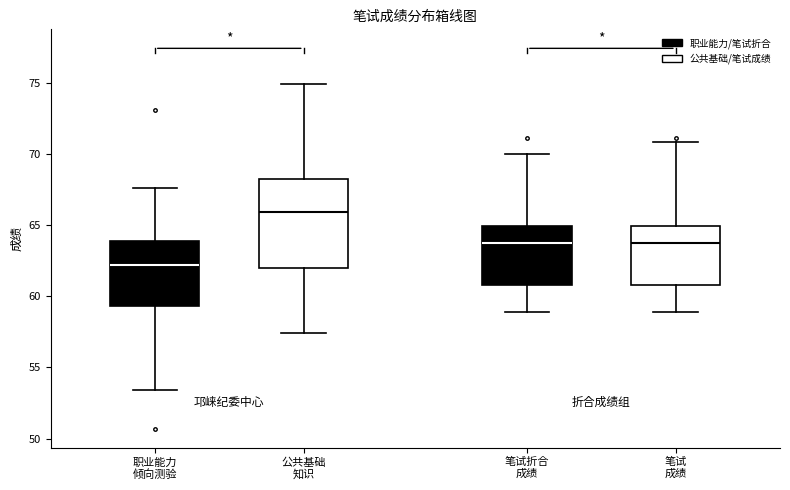

Which box has the lowest median line?

职业能力 倾向测验